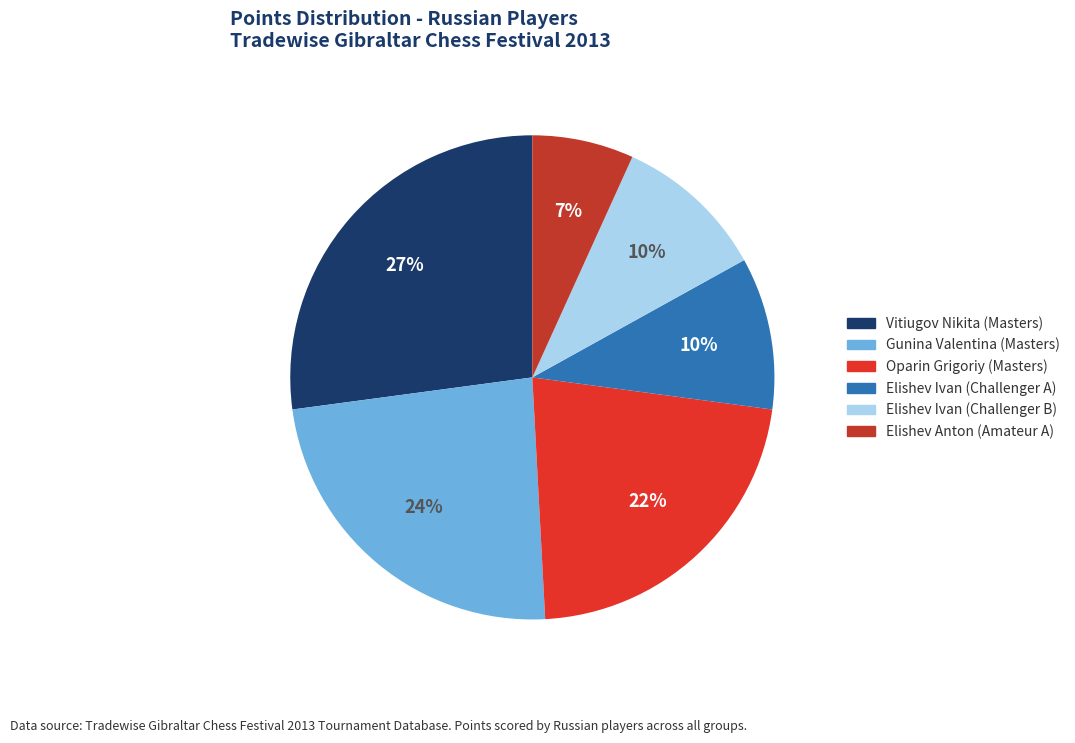

To the nearest percent, what is the difference between the largest and smallest slice percentages?

20%